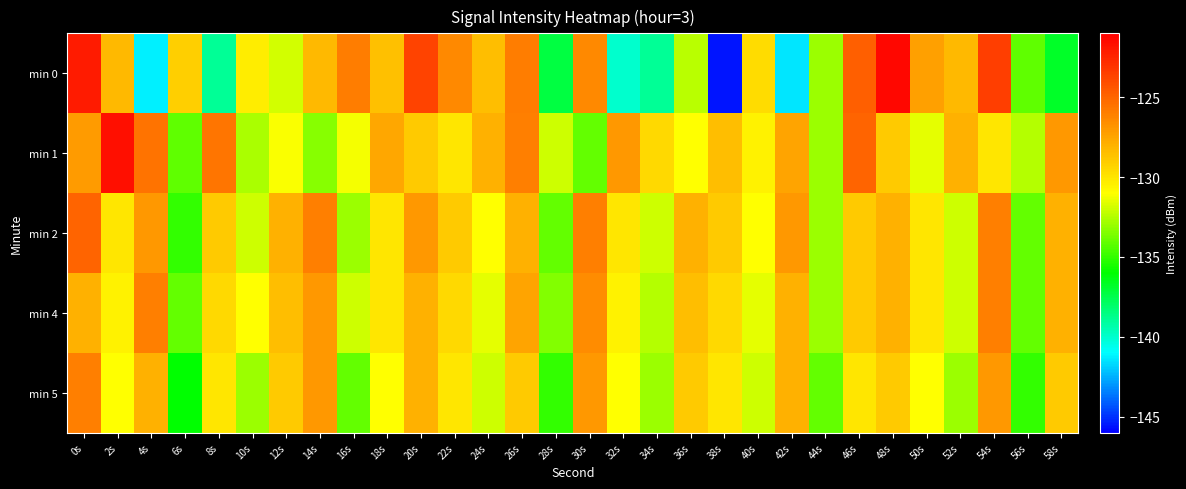

Reading left to right, extract all data points from this chart.

min 0: 0s=-122.2	2s=-128.3	4s=-141.3	6s=-129.1	8s=-138.9	10s=-130.3	12s=-131.9	14s=-128.3	16s=-125.9	18s=-128.6	20s=-123.7	22s=-126.5	24s=-128.5	26s=-125.9	28s=-137.2	30s=-126.4	32s=-140.0	34s=-138.9	36s=-132.4	38s=-145.5	40s=-129.7	42s=-141.4	44s=-133.0	46s=-124.8	48s=-121.3	50s=-127.3	52s=-128.2	54s=-123.5	56s=-134.1	58s=-136.7
min 1: 0s=-127.1	2s=-121.6	4s=-125.6	6s=-134.2	8s=-125.6	10s=-132.7	12s=-131.1	14s=-133.3	16s=-131.2	18s=-127.6	20s=-129.0	22s=-130.0	24s=-128.0	26s=-126.0	28s=-132.0	30s=-134.0	32s=-127.0	34s=-129.5	36s=-131.0	38s=-128.5	40s=-130.5	42s=-127.5	44s=-133.0	46s=-125.0	48s=-129.0	50s=-131.5	52s=-128.0	54s=-130.0	56s=-132.5	58s=-127.0
min 2: 0s=-125.0	2s=-130.0	4s=-127.0	6s=-135.0	8s=-129.0	10s=-132.0	12s=-128.0	14s=-126.0	16s=-133.0	18s=-130.0	20s=-127.0	22s=-129.0	24s=-131.0	26s=-128.0	28s=-134.0	30s=-126.0	32s=-130.0	34s=-132.0	36s=-128.0	38s=-129.0	40s=-131.0	42s=-127.0	44s=-133.0	46s=-129.0	48s=-128.0	50s=-130.0	52s=-132.0	54s=-126.0	56s=-134.0	58s=-128.0
min 4: 0s=-128.0	2s=-130.5	4s=-126.0	6s=-134.0	8s=-129.5	10s=-131.0	12s=-128.5	14s=-127.0	16s=-132.0	18s=-130.0	20s=-128.0	22s=-129.5	24s=-131.5	26s=-127.5	28s=-133.5	30s=-126.5	32s=-130.5	34s=-132.5	36s=-128.5	38s=-129.5	40s=-131.5	42s=-128.0	44s=-133.0	46s=-129.0	48s=-128.0	50s=-130.0	52s=-132.0	54s=-126.0	56s=-134.0	58s=-128.0
min 5: 0s=-126.0	2s=-131.0	4s=-128.0	6s=-136.0	8s=-130.0	10s=-133.0	12s=-129.0	14s=-127.0	16s=-134.0	18s=-131.0	20s=-128.0	22s=-130.0	24s=-132.0	26s=-129.0	28s=-135.0	30s=-127.0	32s=-131.0	34s=-133.0	36s=-129.0	38s=-130.0	40s=-132.0	42s=-128.0	44s=-134.0	46s=-130.0	48s=-129.0	50s=-131.0	52s=-133.0	54s=-127.0	56s=-135.0	58s=-129.0